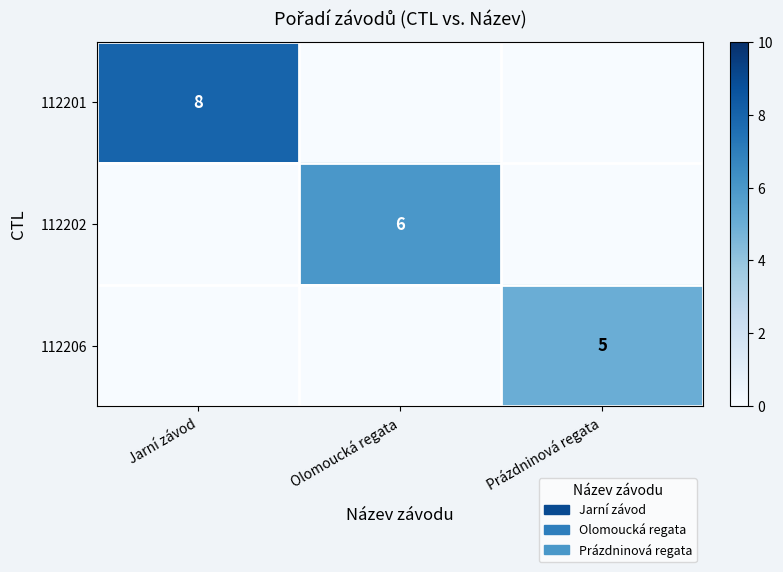

True or false: 112201 has a value of 11 at Jarní závod.

False